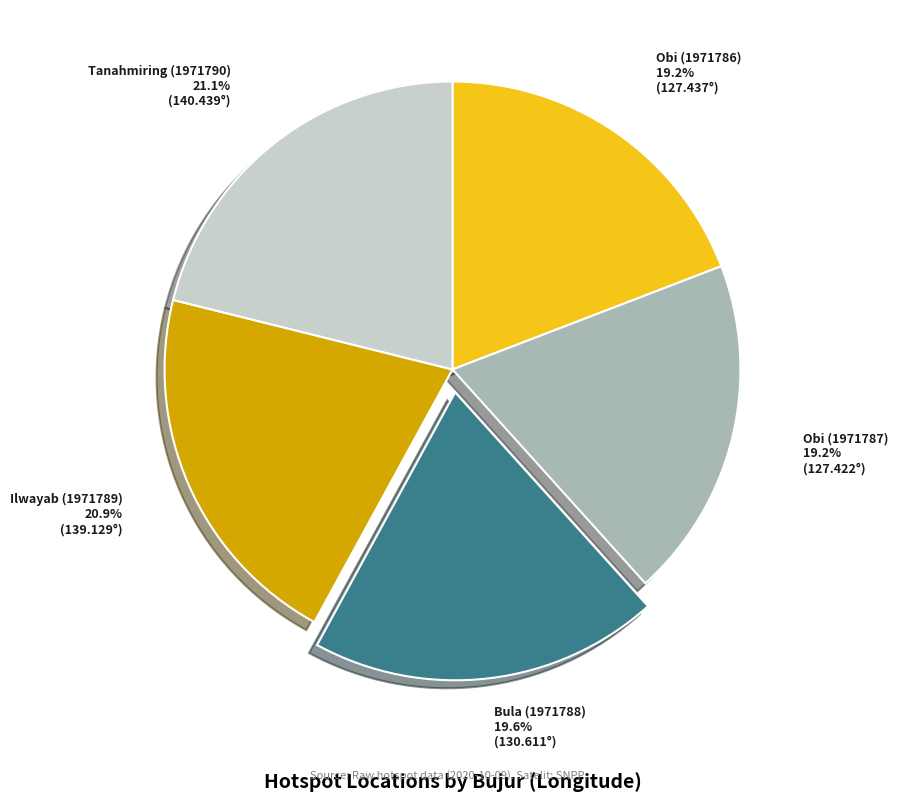

Is there any slice that represents more than half of the pie?

No